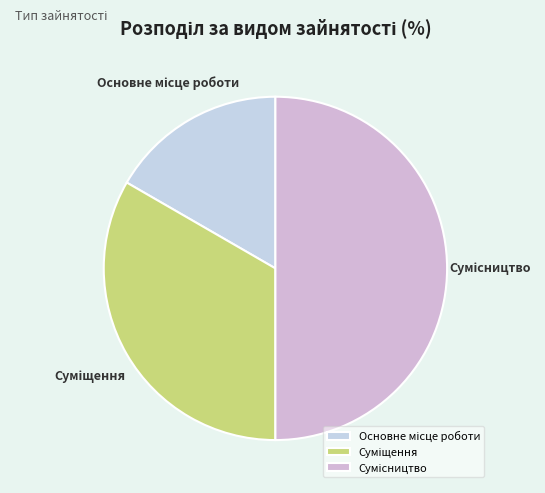

How many slices are in this pie chart?

3